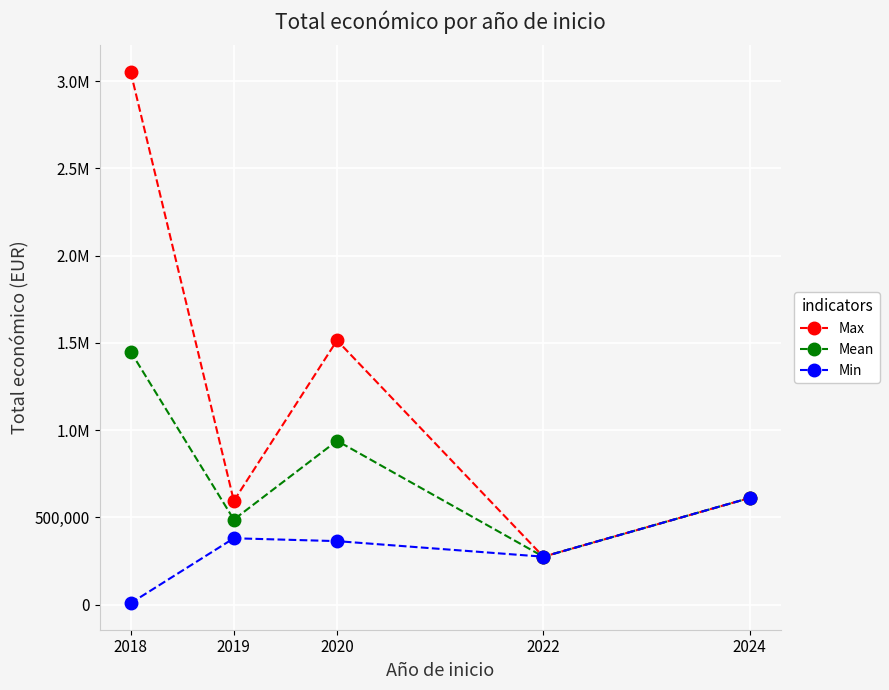

What is the difference between the Mean values at 2020 and 2018?

510690.5